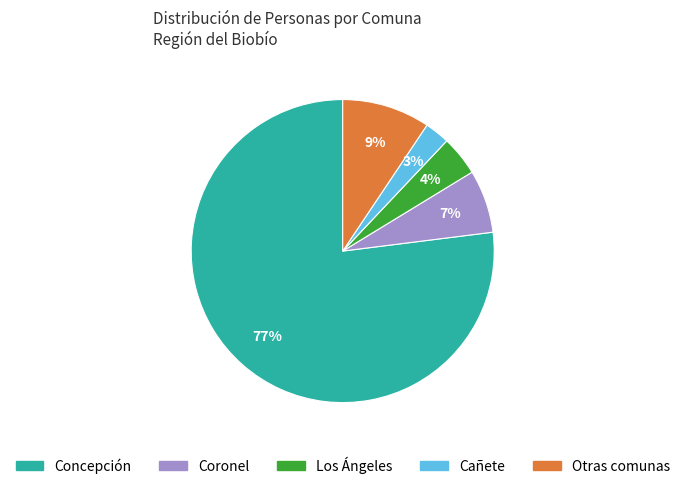

To the nearest percent, what is the average slice percentage?

20%